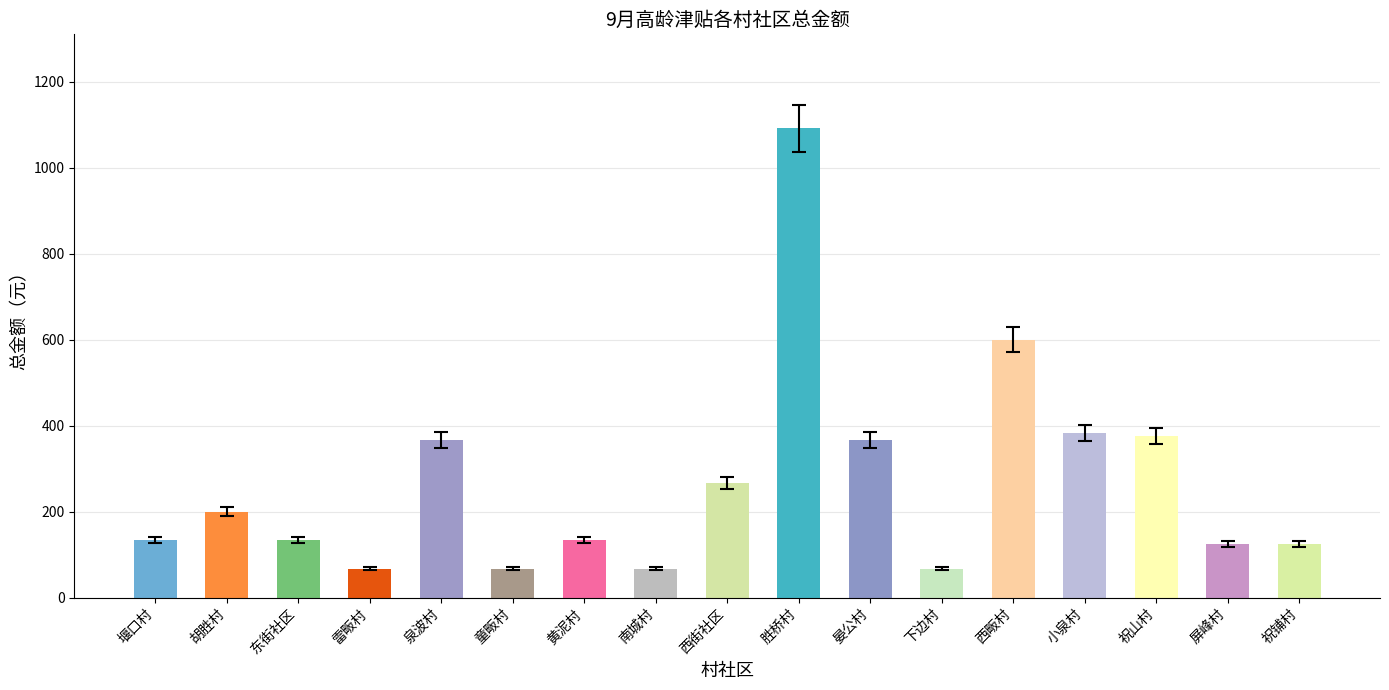

Reading left to right, extract all data points from this chart.

堰口村=133.3	胡胜村=200.0	东街社区=133.3	雷畈村=66.7	泉波村=366.7	童畈村=66.7	黄泥村=133.3	南城村=66.7	西街社区=266.6	胜桥村=1091.6	晏公村=366.7	下边村=66.7	西畈村=600.0	小泉村=383.3	祝山村=375.0	屏峰村=125.0	祝铺村=125.0